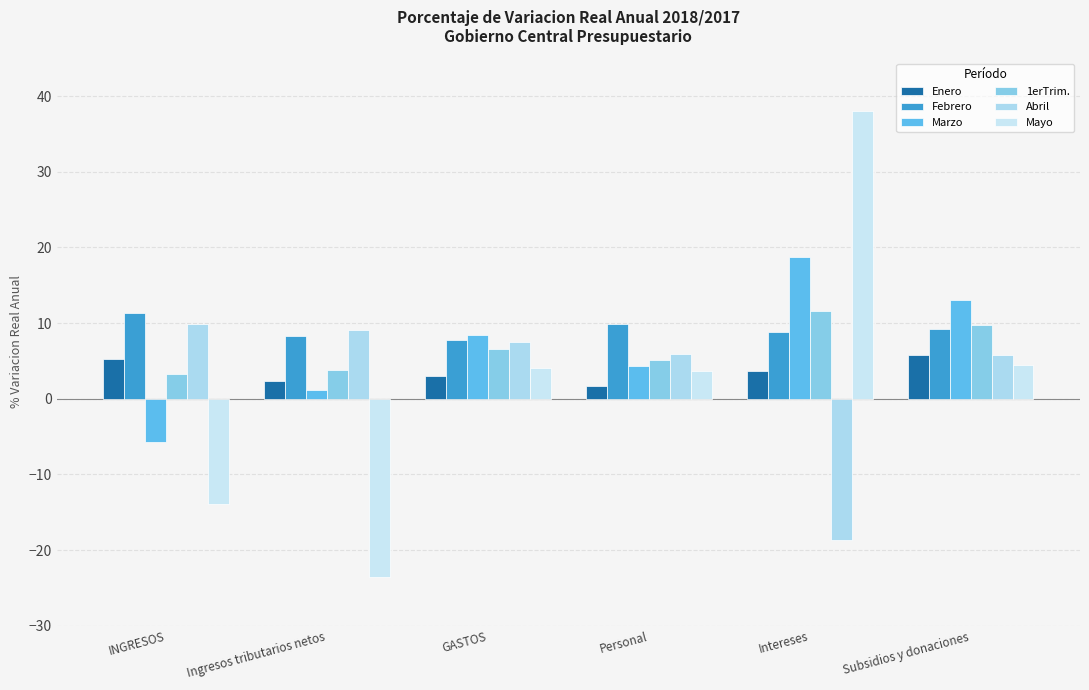

What is the total value across all series at Ingresos tributarios netos?

1.1